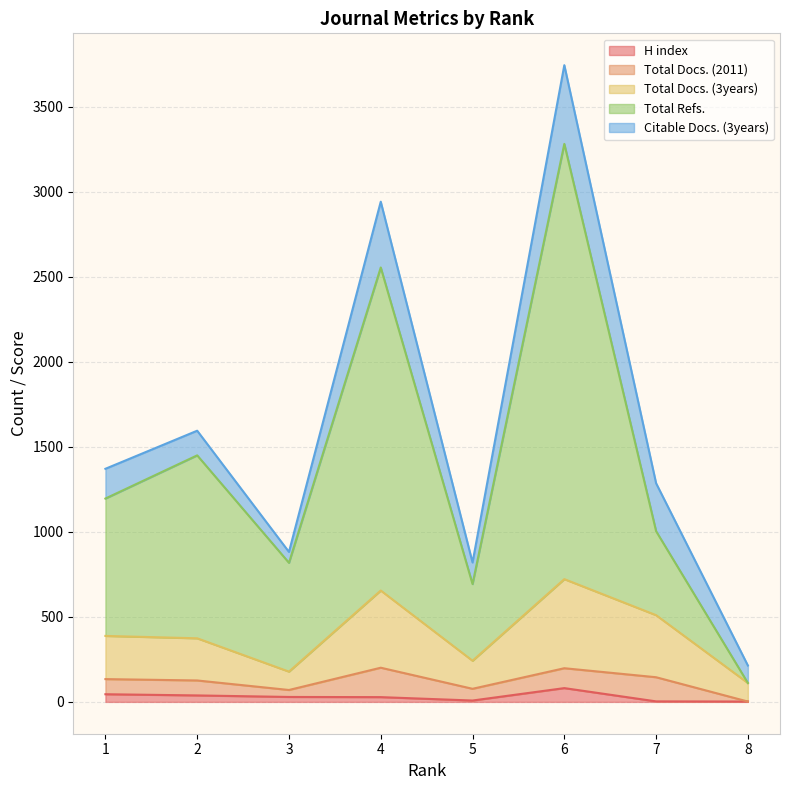

True or false: H index has a value of 21 at 2.

False